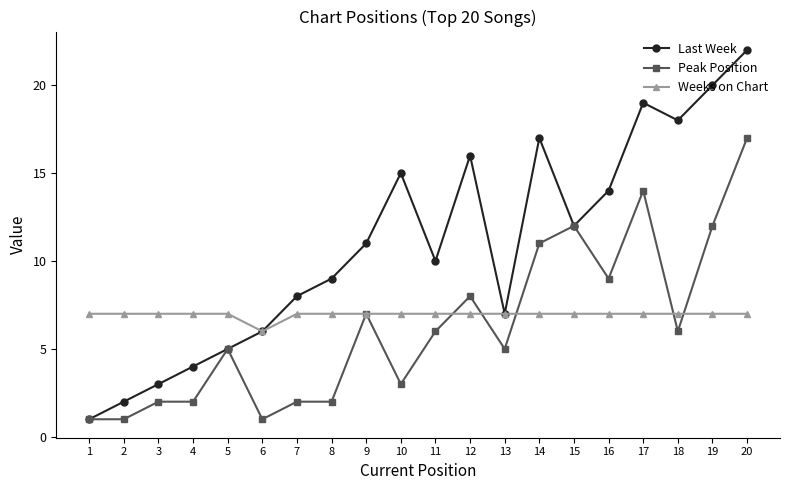

The value of Last Week at 14 is 17. True or false?

True